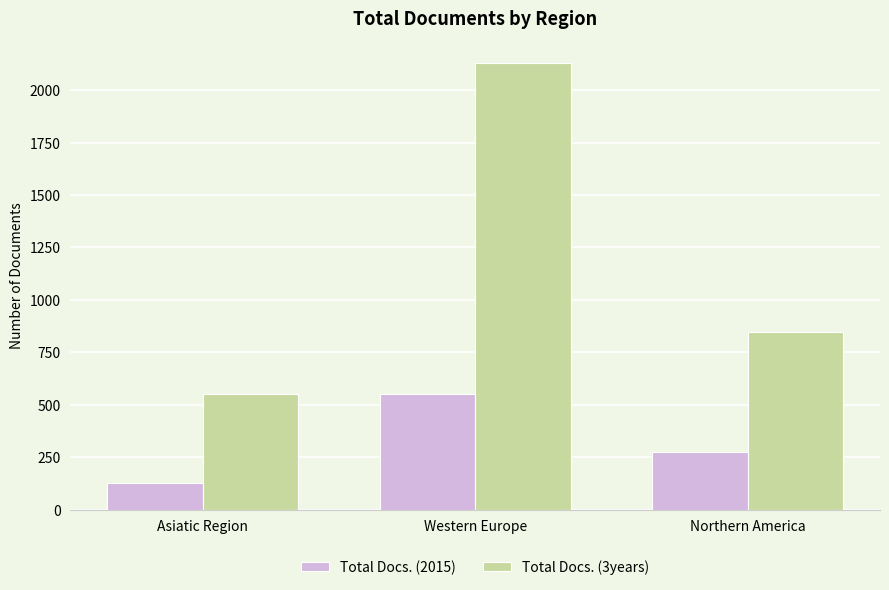

What are all the series names shown in the legend?

Total Docs. (2015), Total Docs. (3years)